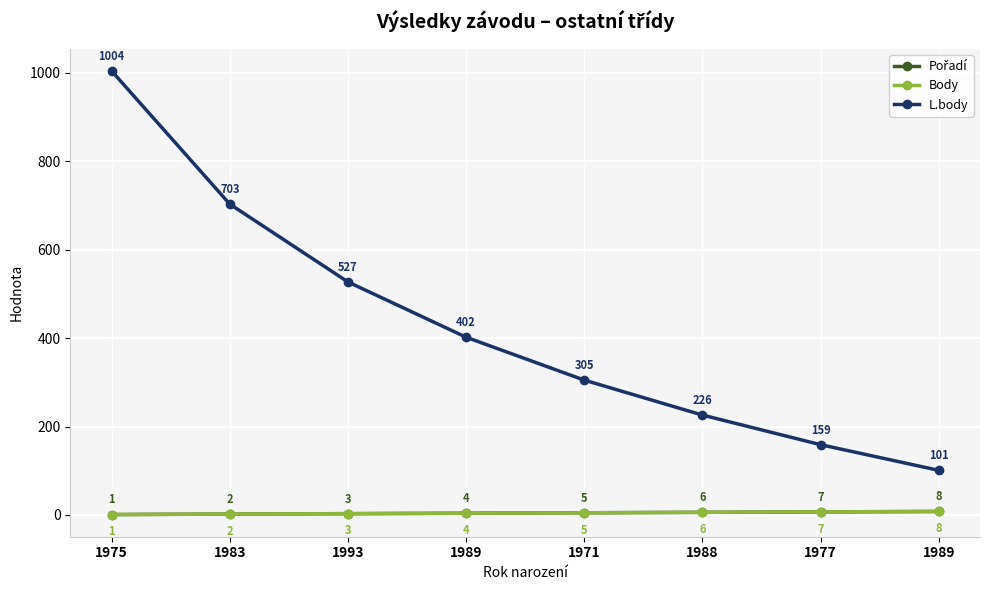

What is the maximum value shown in the chart?

1004